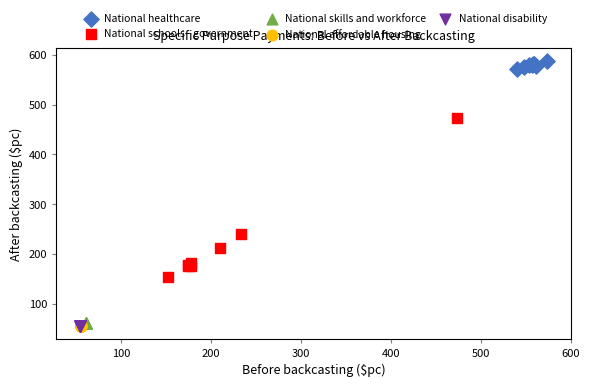

What are all the series names shown in the legend?

National healthcare, National schools - government, National skills and workforce, National affordable housing, National disability